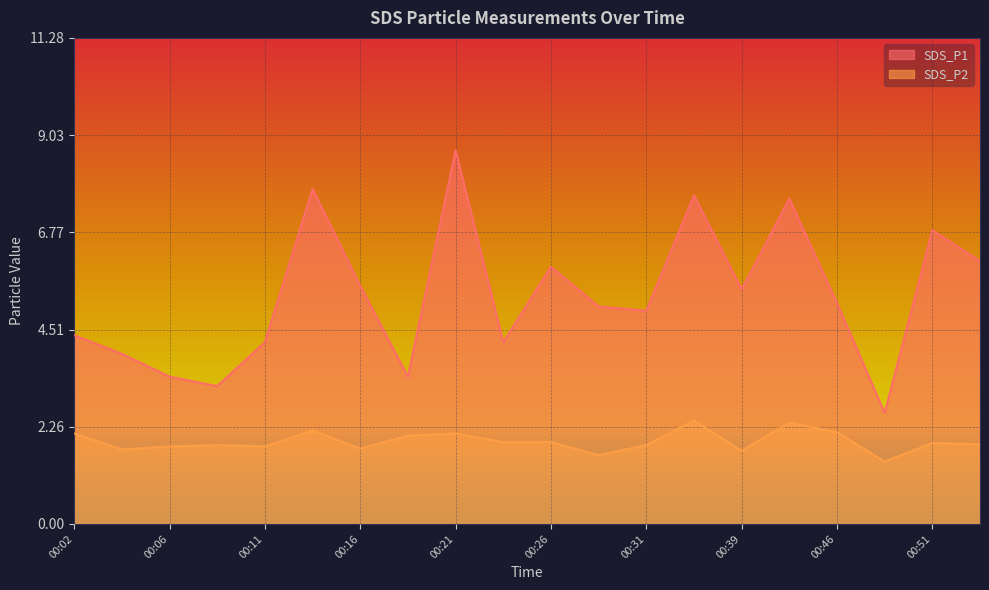

What value does the SDS_P2 series have at 00:36?

2.4